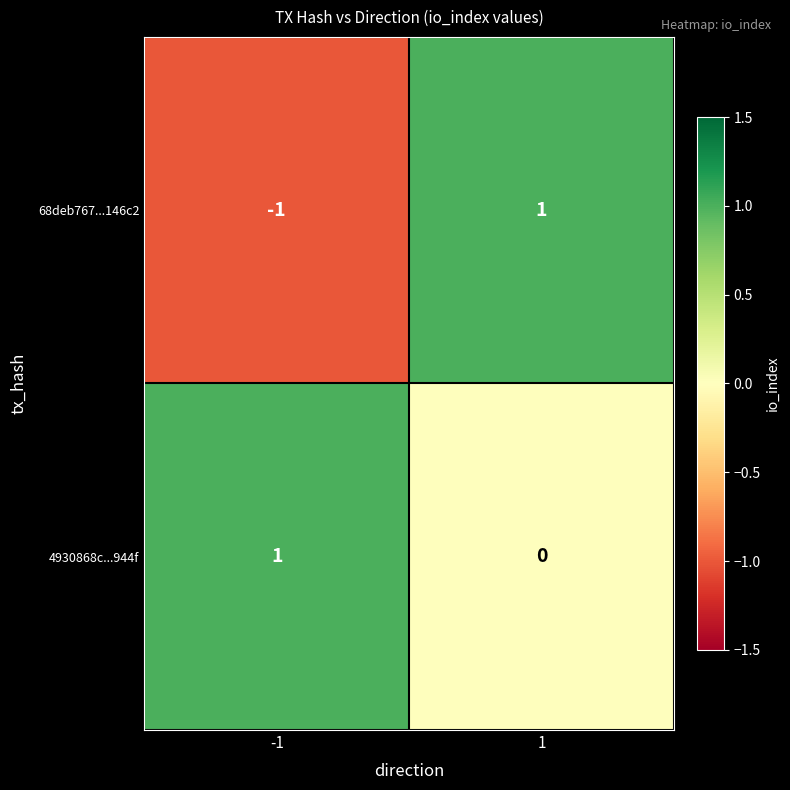

Between -1 and 1, which series saw the biggest shift?

68deb767...146c2